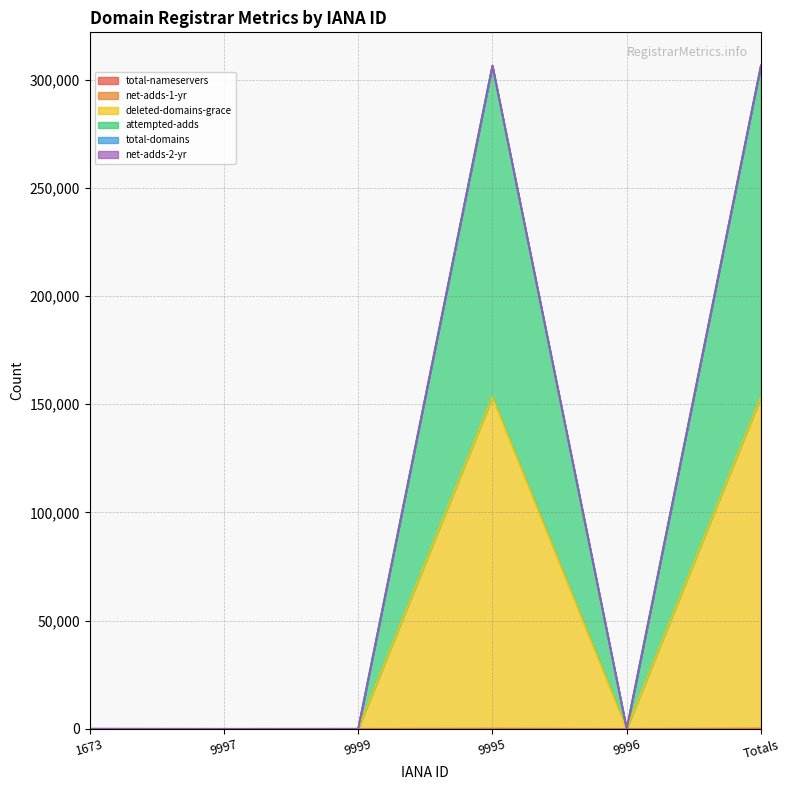

The net-adds-1-yr series shows 47832 at 9996. True or false?

False